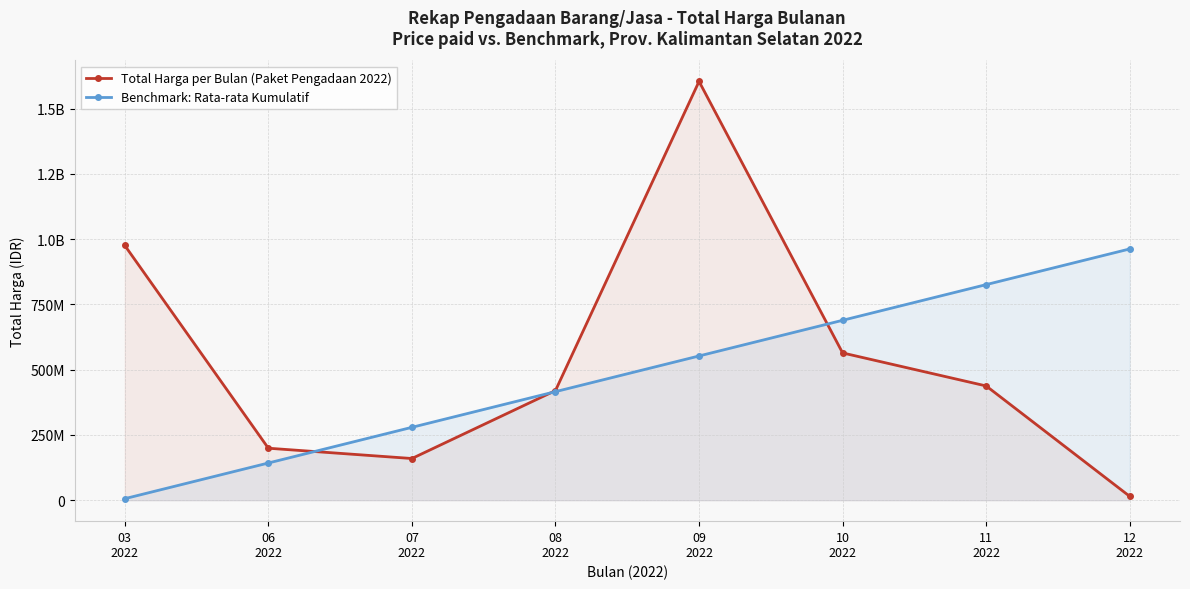

Reading right to left, extract all data points from this chart.

Total Harga per Bulan (Paket Pengadaan 2022): 12
2022=14750000.0	11
2022=437660000.0	10
2022=564171150.0	09
2022=1604159000.0	08
2022=420075000.0	07
2022=159750000.0	06
2022=199200000.0	03
2022=975830025.0
Benchmark: Rata-rata Kumulatif: 12
2022=962495400.0	11
2022=825838914.3	10
2022=689182428.6	09
2022=552525942.9	08
2022=415869457.1	07
2022=279212971.4	06
2022=142556485.7	03
2022=5900000.0